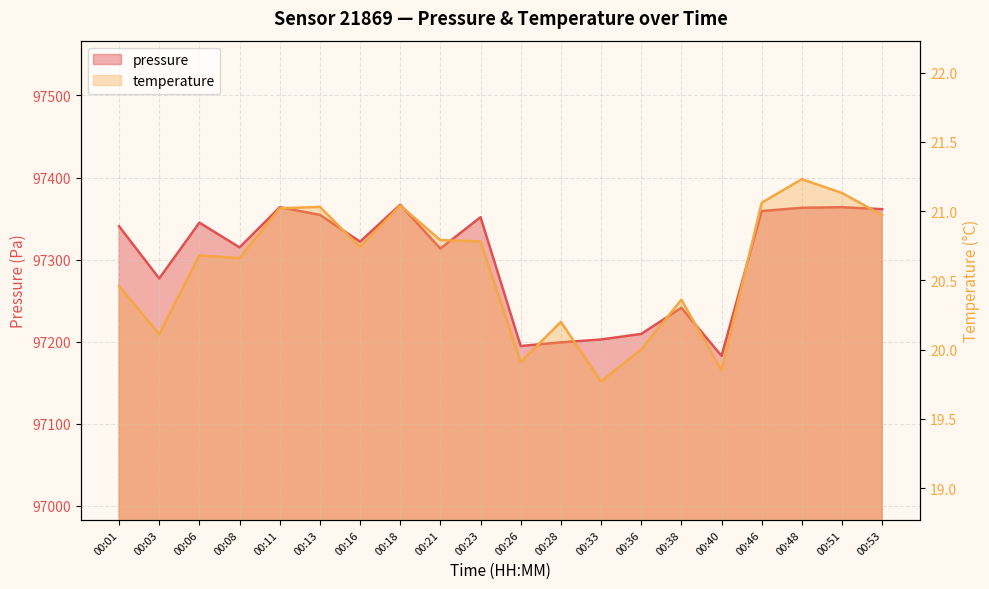

At which category is the sum across all series the highest?

00:18